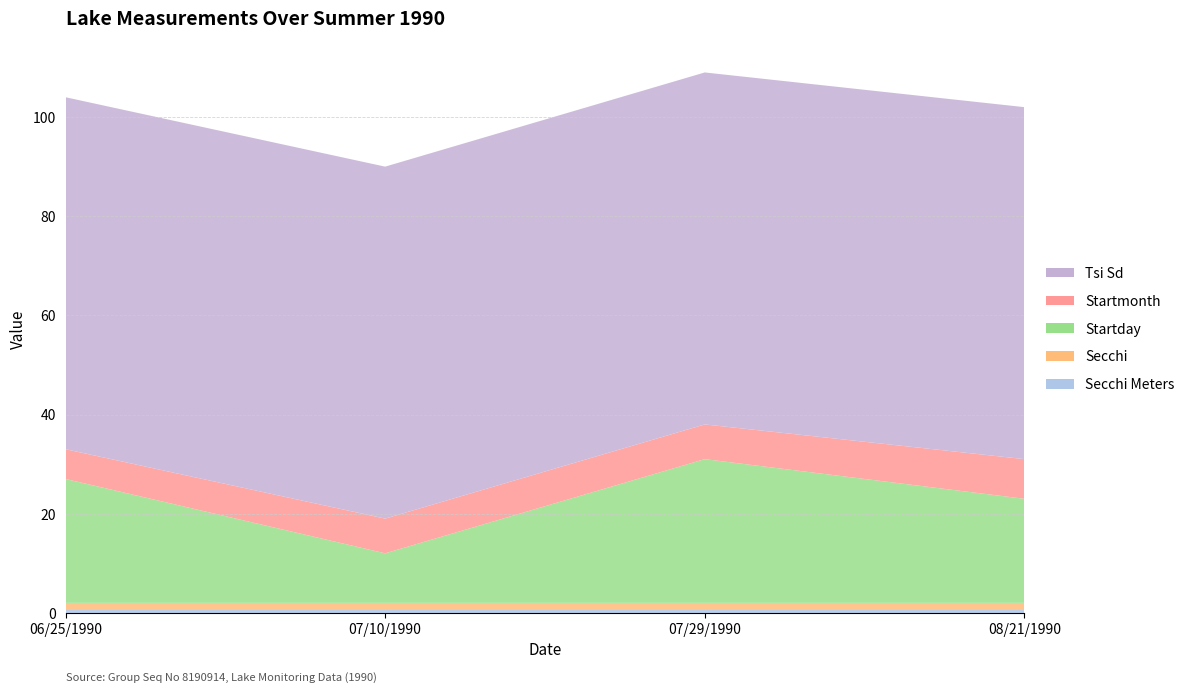

Reading left to right, what are all the values shown in this chart?

Secchi Meters: 0.5	0.5	0.5	0.5
Secchi: 1.5	1.5	1.5	1.5
Startday: 25.0	10.0	29.0	21.0
Startmonth: 6.0	7.0	7.0	8.0
Tsi Sd: 71.0	71.0	71.0	71.0